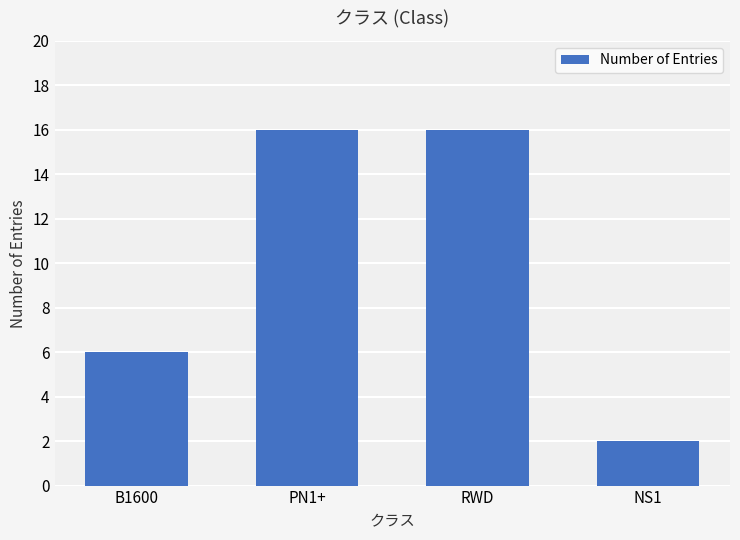

The chart shows a value of 16 at PN1+. True or false?

True